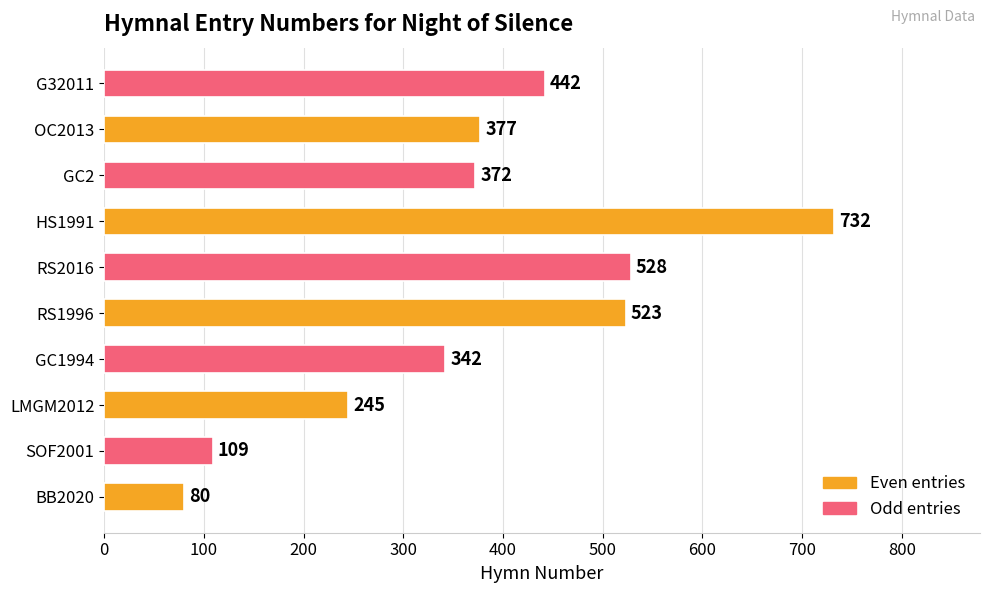

Rank the categories by value from lowest to highest.

BB2020, SOF2001, LMGM2012, GC1994, GC2, OC2013, G32011, RS1996, RS2016, HS1991